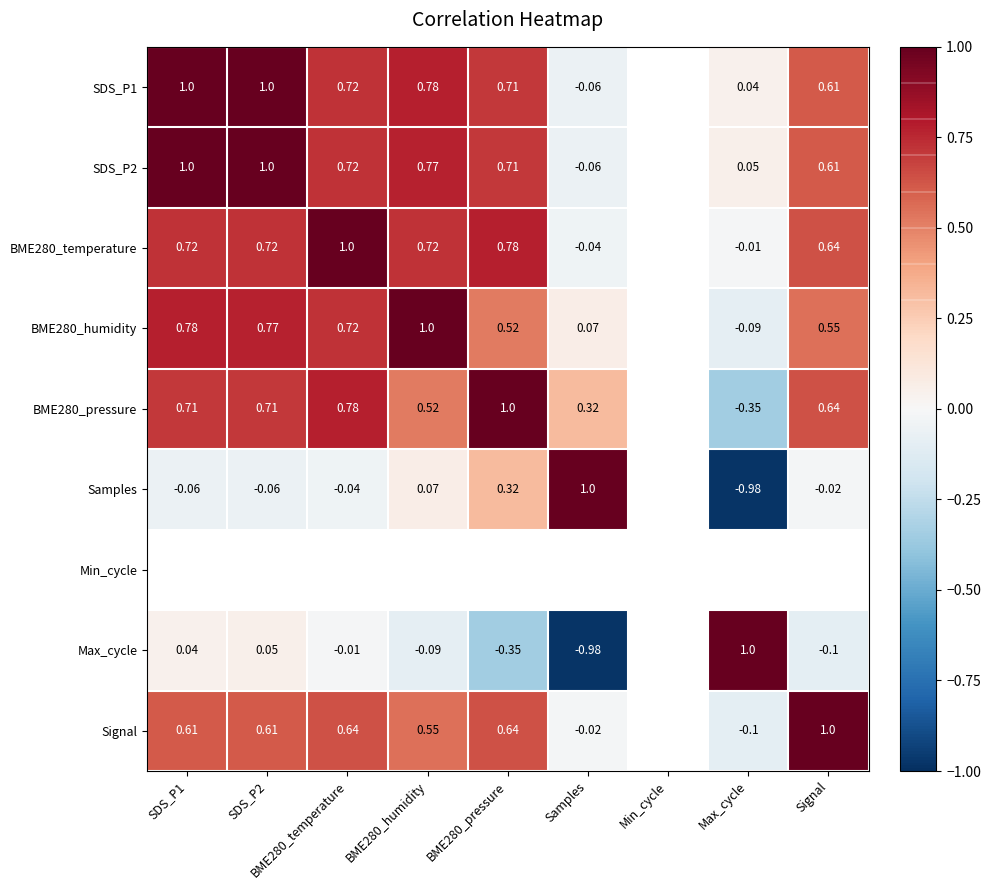

Is the value of Max_cycle at Signal greater than the value of SDS_P2 at BME280_pressure?

No